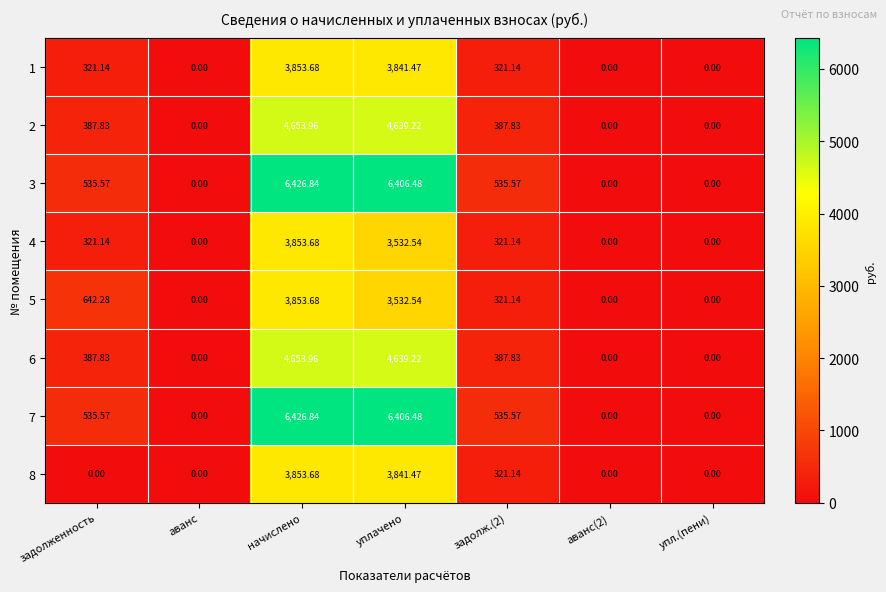

Where does the 5 series first go above 321?

задолженность